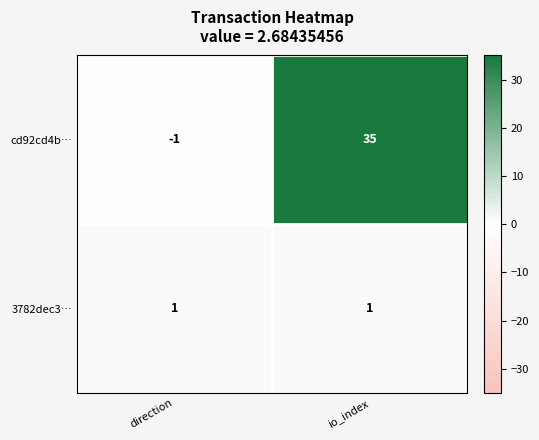

Rank the series by their maximum value, from lowest to highest.

3782dec3…, cd92cd4b…